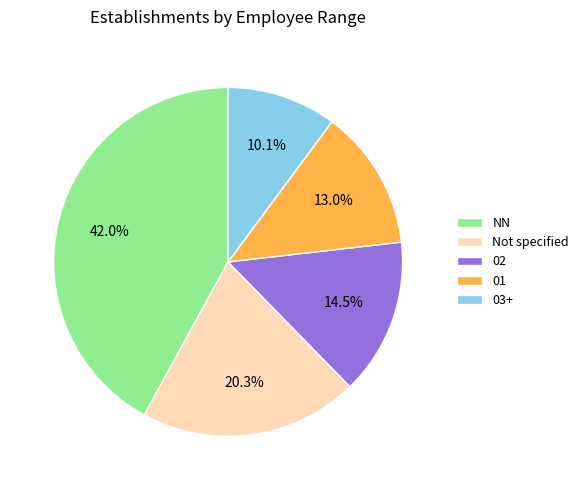

Which slice is the smallest?

03+